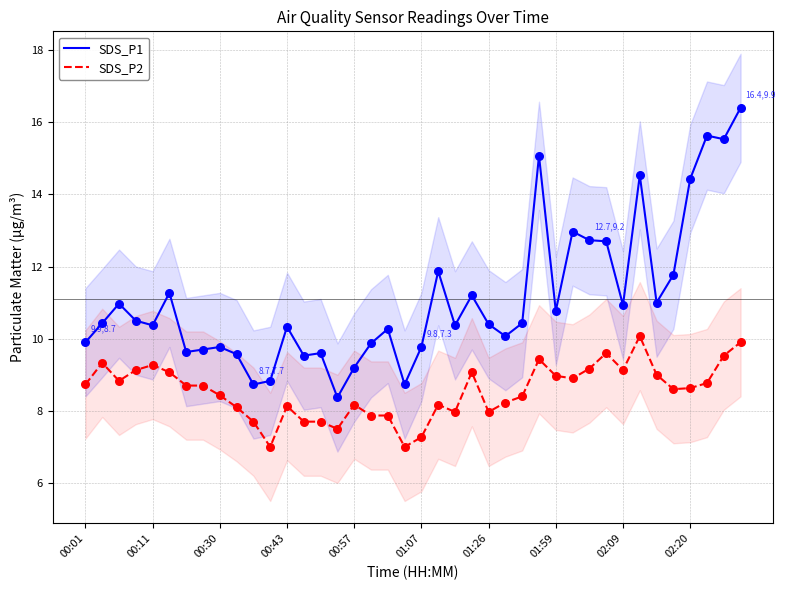

Which series reaches the maximum Y coordinate?

SDS_P1